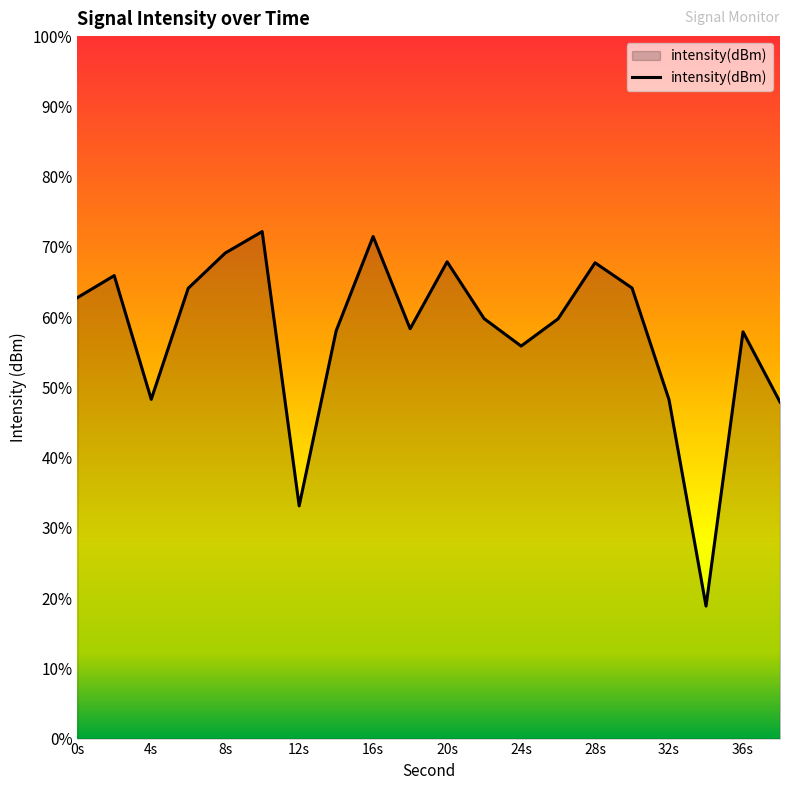

The chart shows a value of -39.3 at 24s. True or false?

False